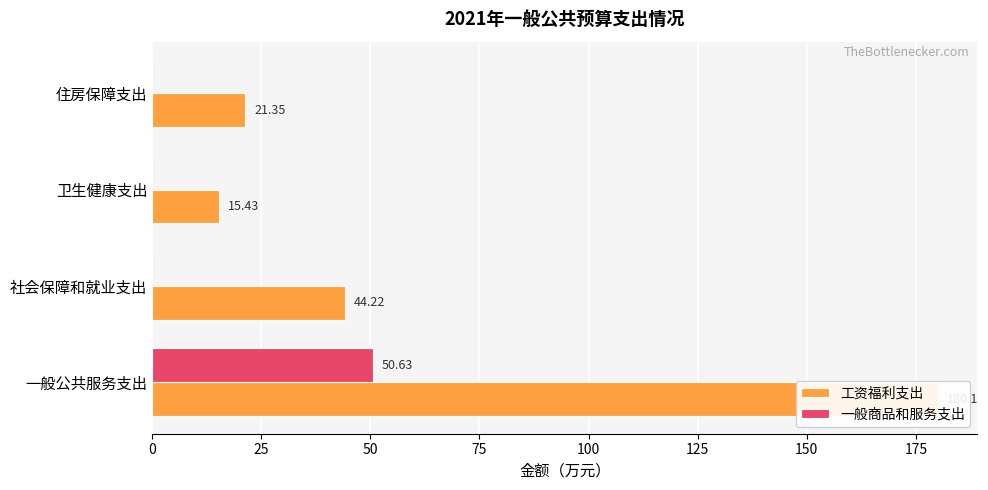

How many values in the 工资福利支出 series are below 44?

2